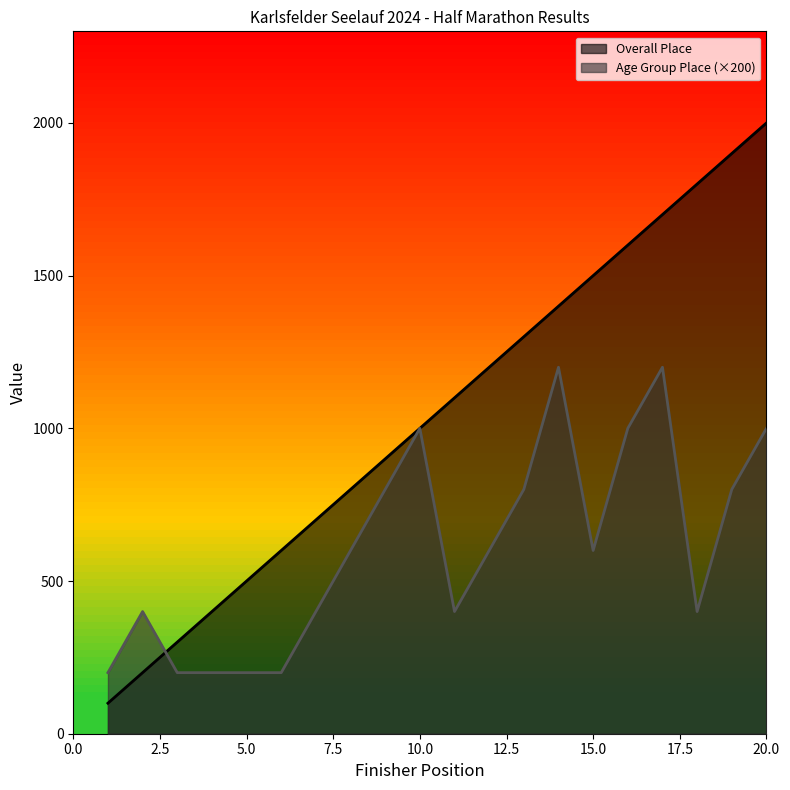

What is the value of the Overall Place point at the 12th from the left?

1200